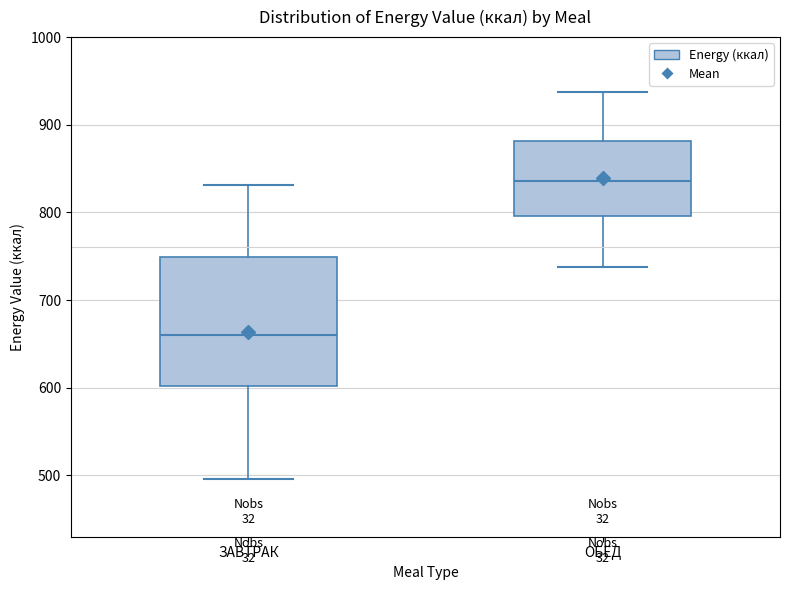

Where does the upper whisker of the box for ЗАВТРАК end on the y-axis? The values are not printed on the chart, so give them approximately, as read against the axis.

830